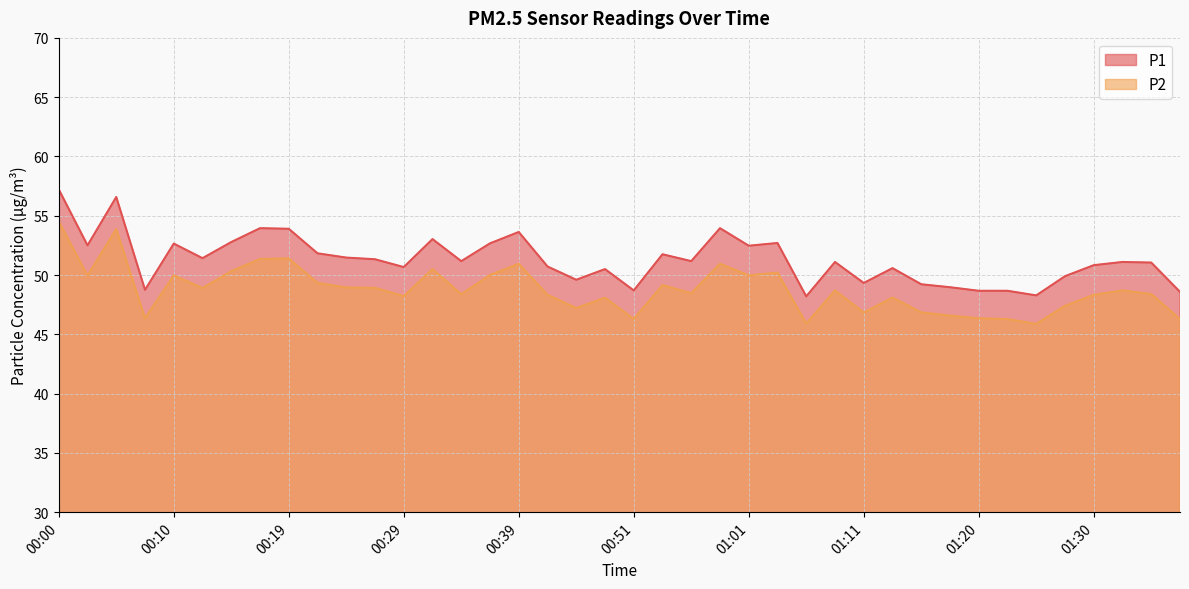

What is the total value across all series at 01:03?

102.9